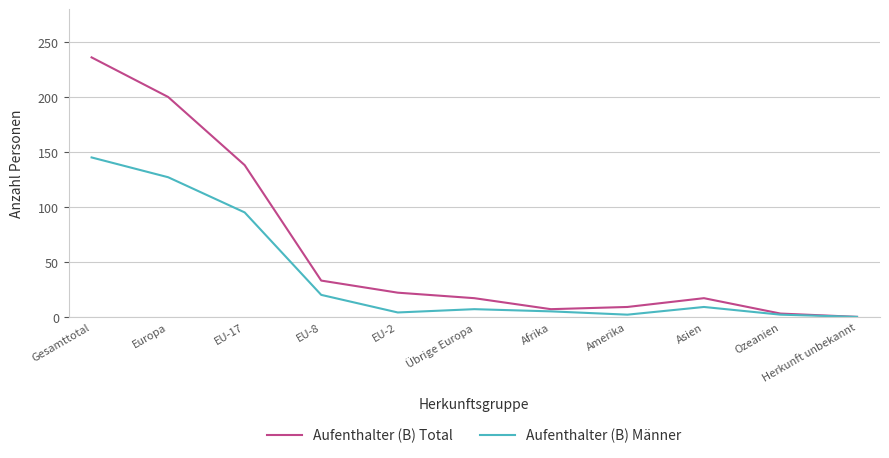

At which category does the chart reach its peak across all series?

Gesamttotal